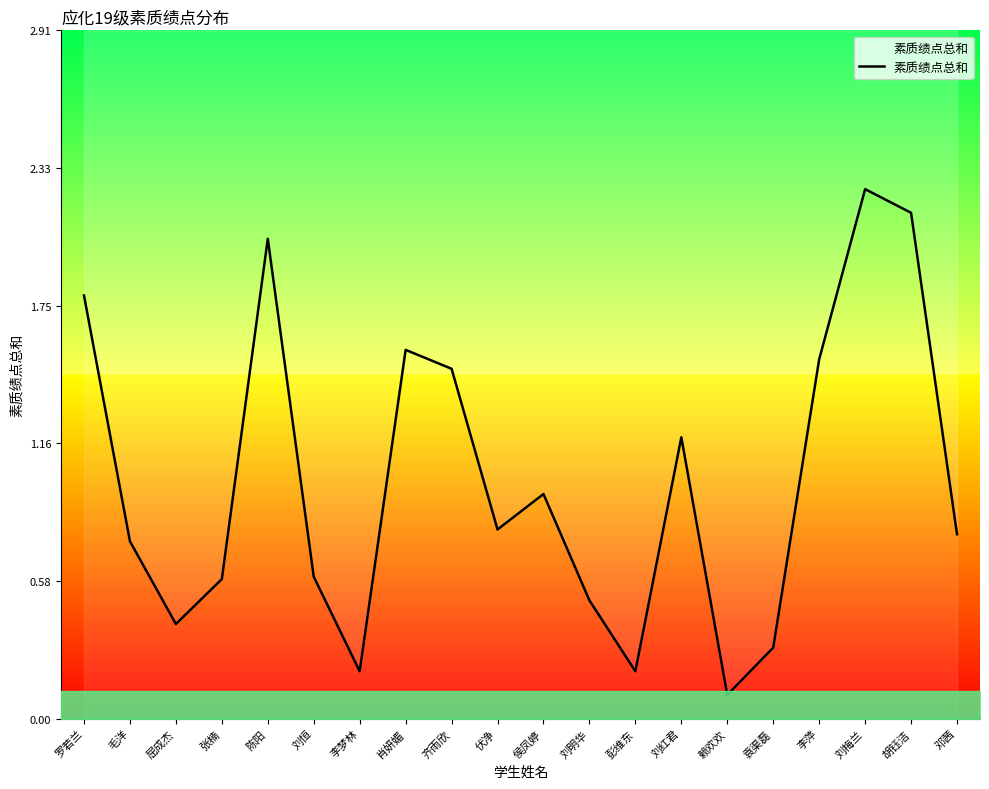

List the labels in order of value, smallest first.

赖欢欢, 李梦林, 彭维东, 袁渠磊, 屈成杰, 刘明华, 张楠, 刘恒, 毛洋, 邓茜, 伏净, 侯凤婷, 刘红君, 齐雨欣, 李萍, 肖妍媚, 罗若兰, 陈阳, 胡钰洁, 刘梅兰